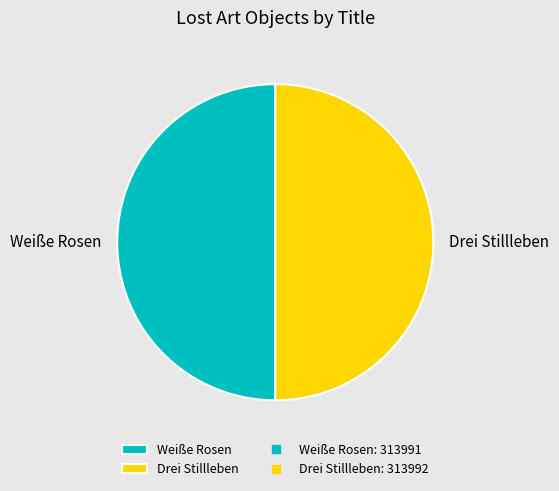

How many slices are in this pie chart?

2